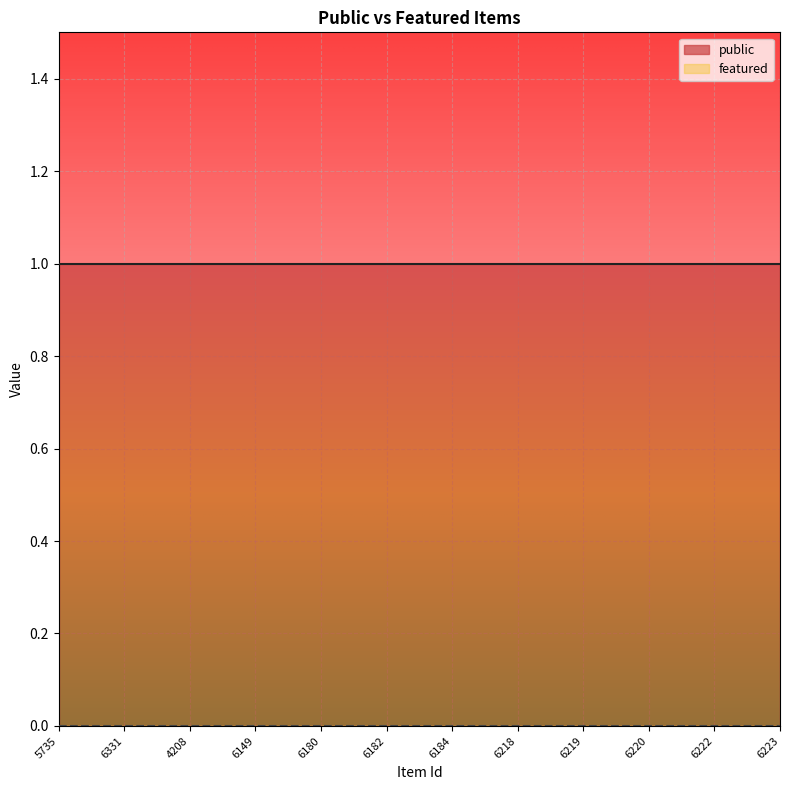

True or false: public has more than 1 points higher than both neighbors.

False